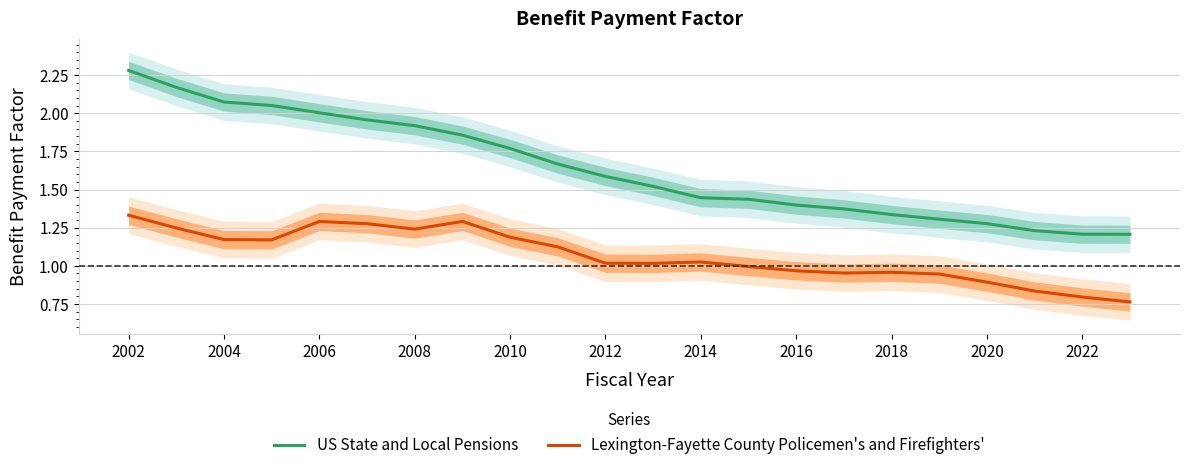

True or false: US State and Local Pensions has more than 1 points higher than both neighbors.

False